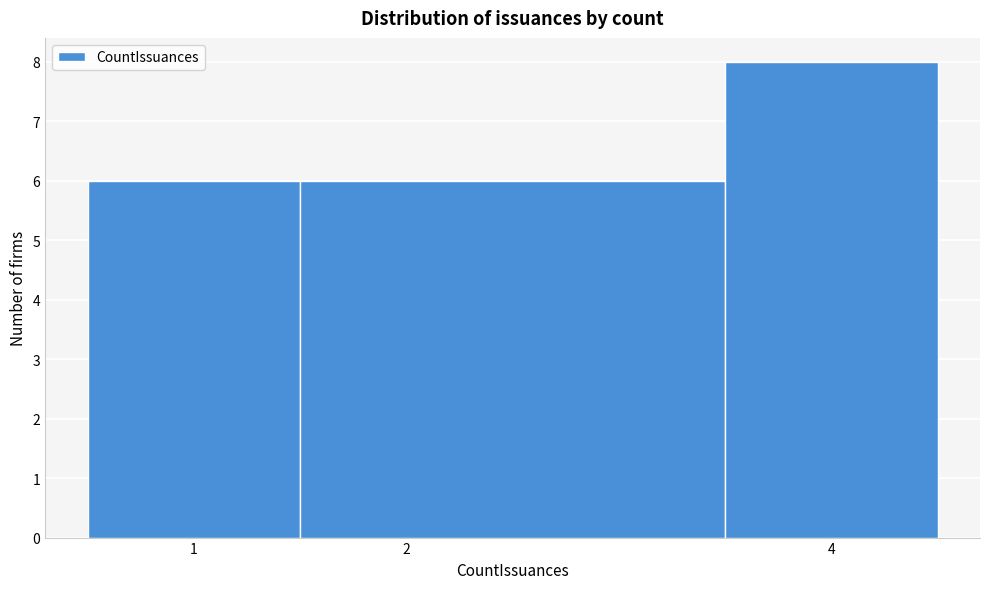

What is the height of the bar covering 3.5 to 4.5 on the x-axis? The values are not printed on the chart, so give them approximately, as read against the axis.

8